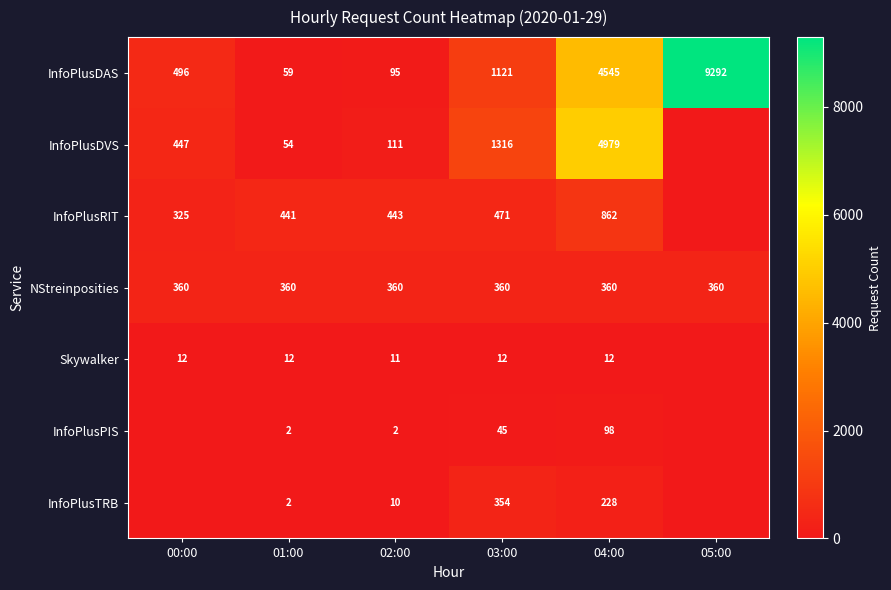

What is the difference between the highest and lowest values at 04:00?

4967